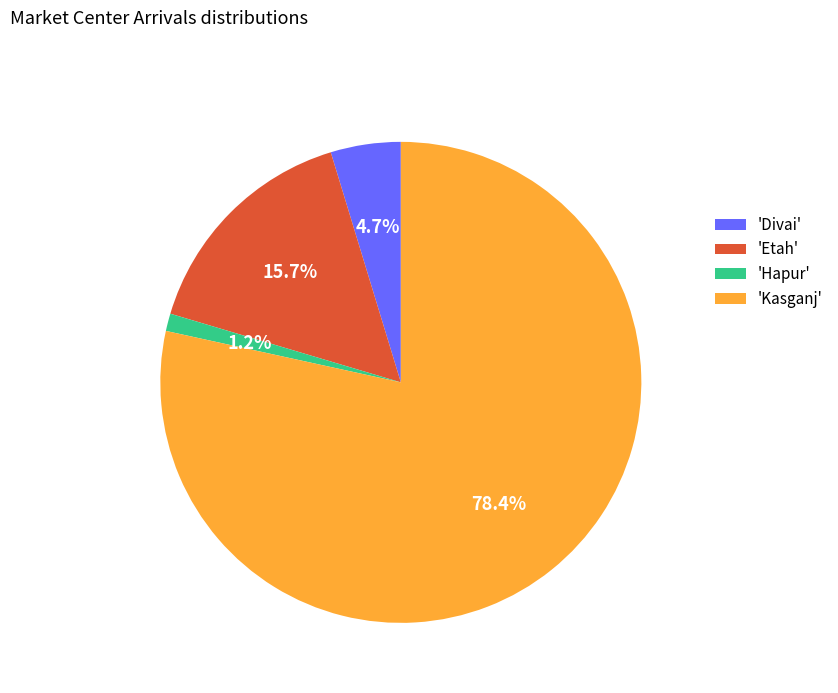

How many slices are in this pie chart?

4